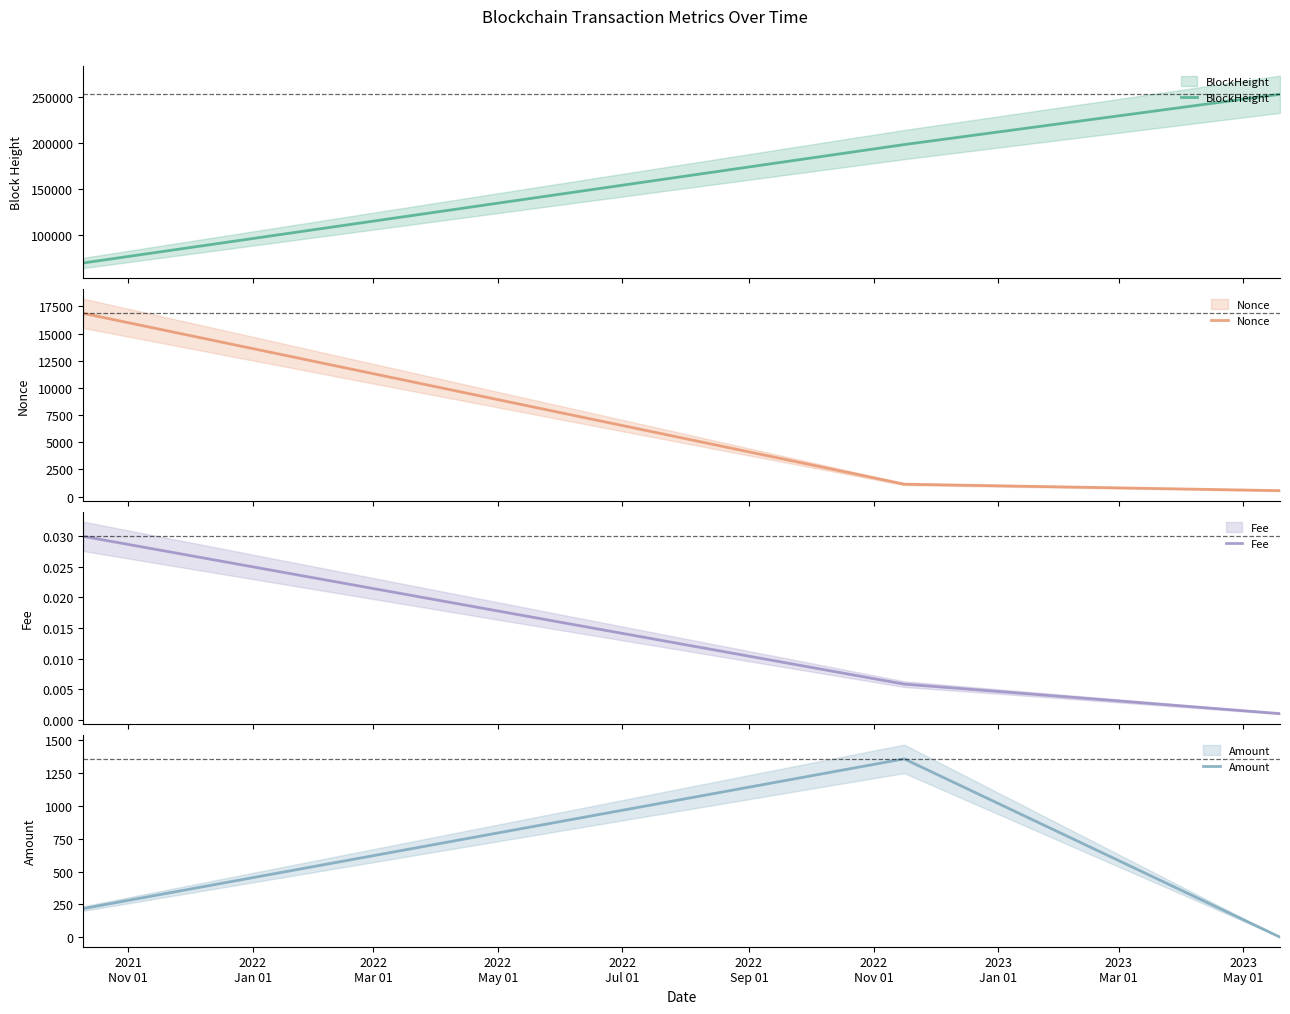

Between 2022
Jan 01 and 2022
Mar 01, which is larger?

2022
Mar 01